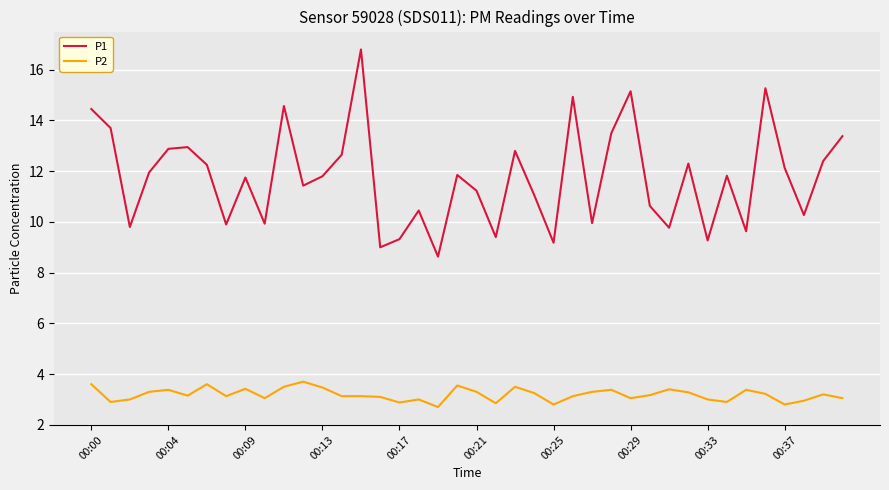

What is the difference between the maximum and minimum values in the P2 series?

1.0